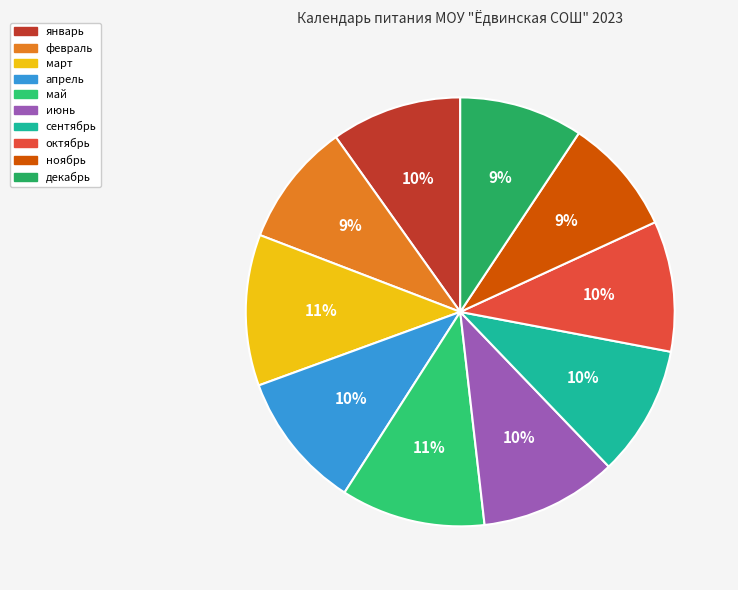

To the nearest percent, what is the average slice percentage?

10%